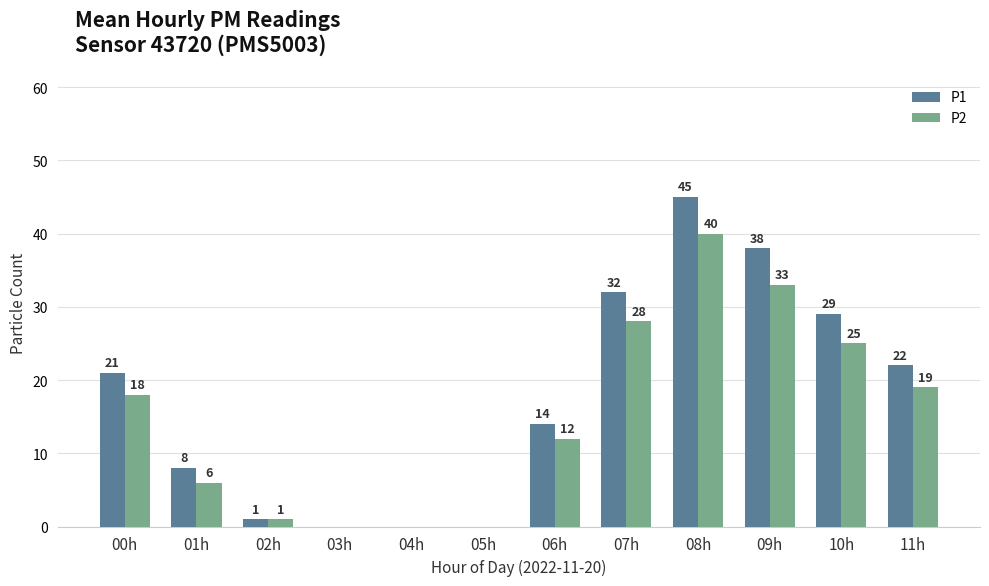

Between 06h and 07h, which series saw the biggest shift?

P1